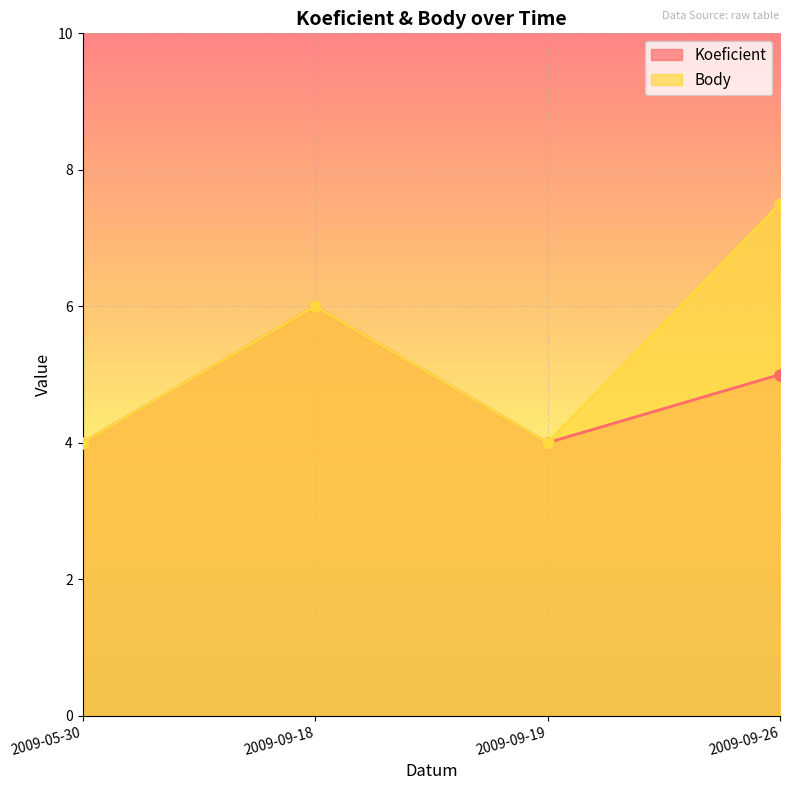

How many lines are shown in the chart?

2